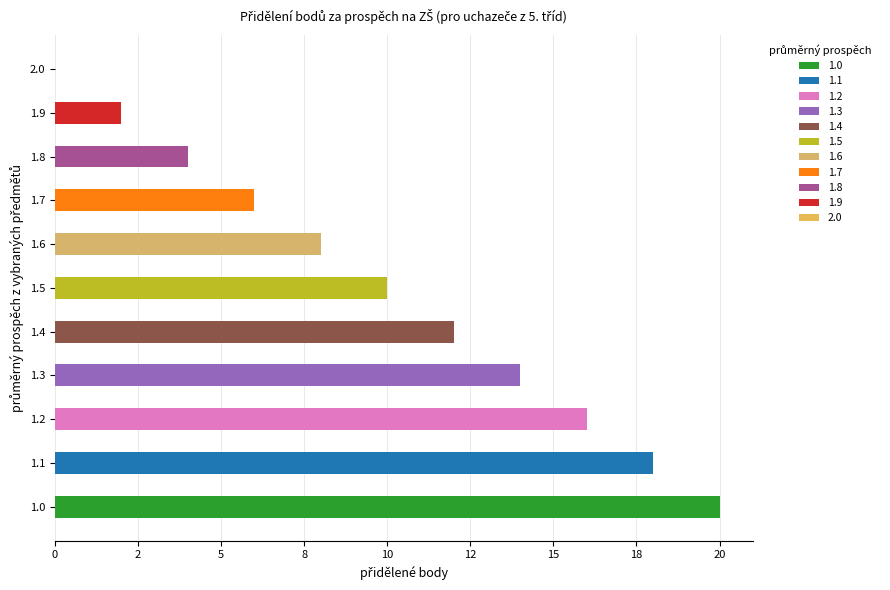

Is it true that the value at 1.2 is 10?

False